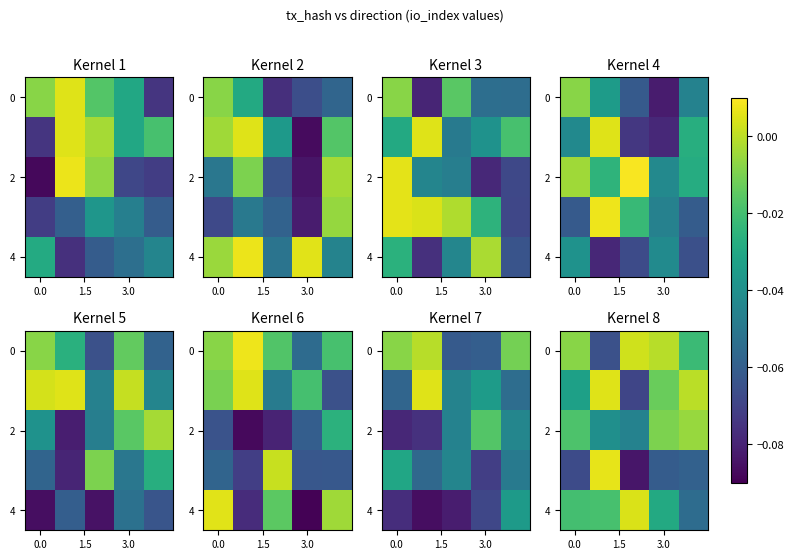

How many data points in 0 are less than 0?

4